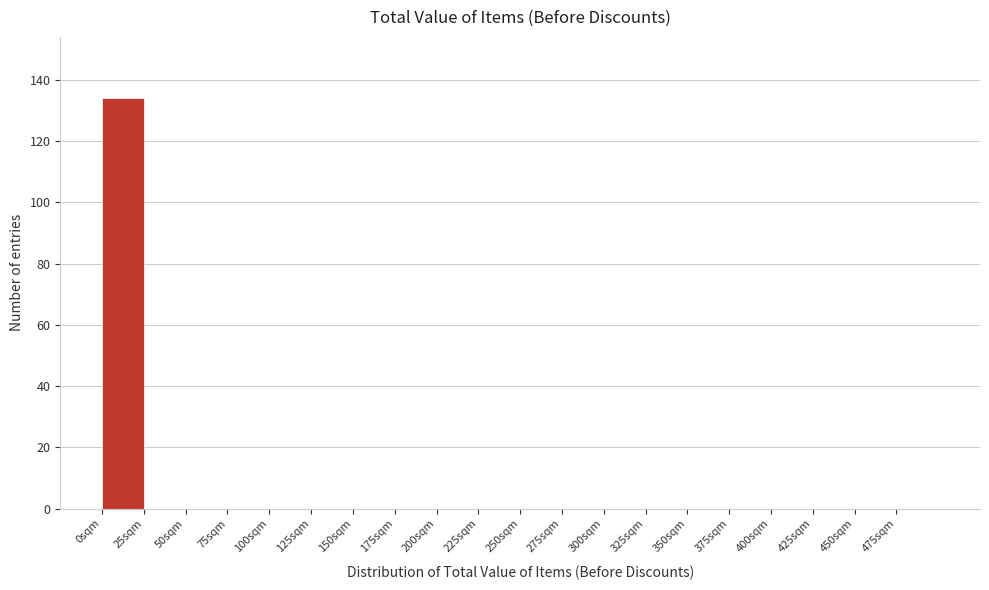

Which range on the x-axis has the tallest bar?

0 to 25